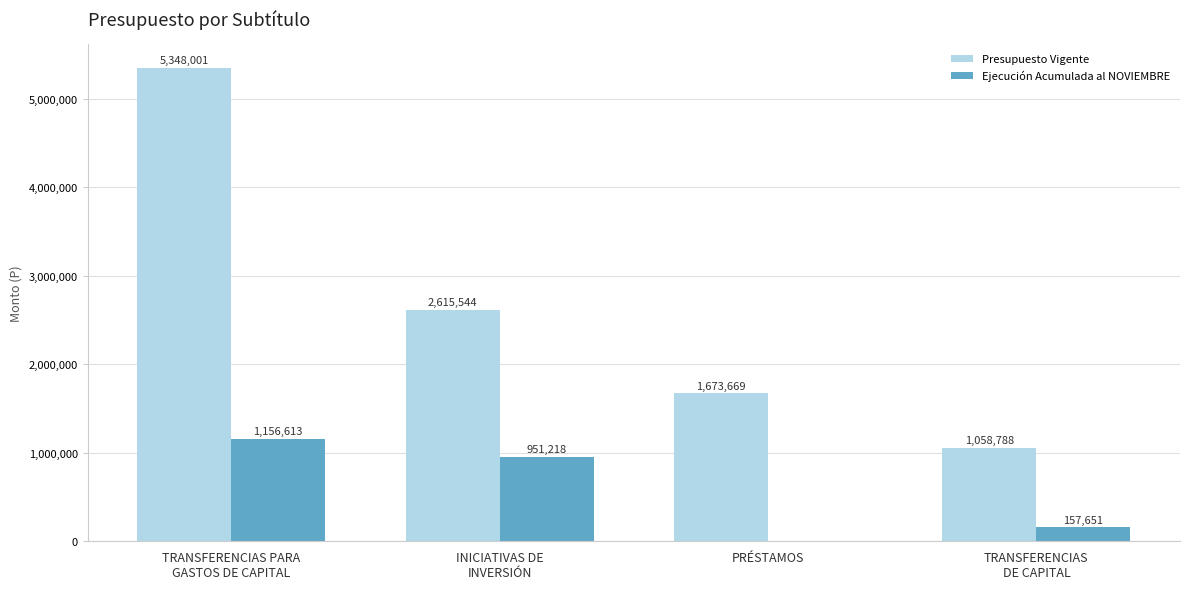

True or false: Ejecución Acumulada al NOVIEMBRE has a value of 157651 at TRANSFERENCIAS
DE CAPITAL.

True